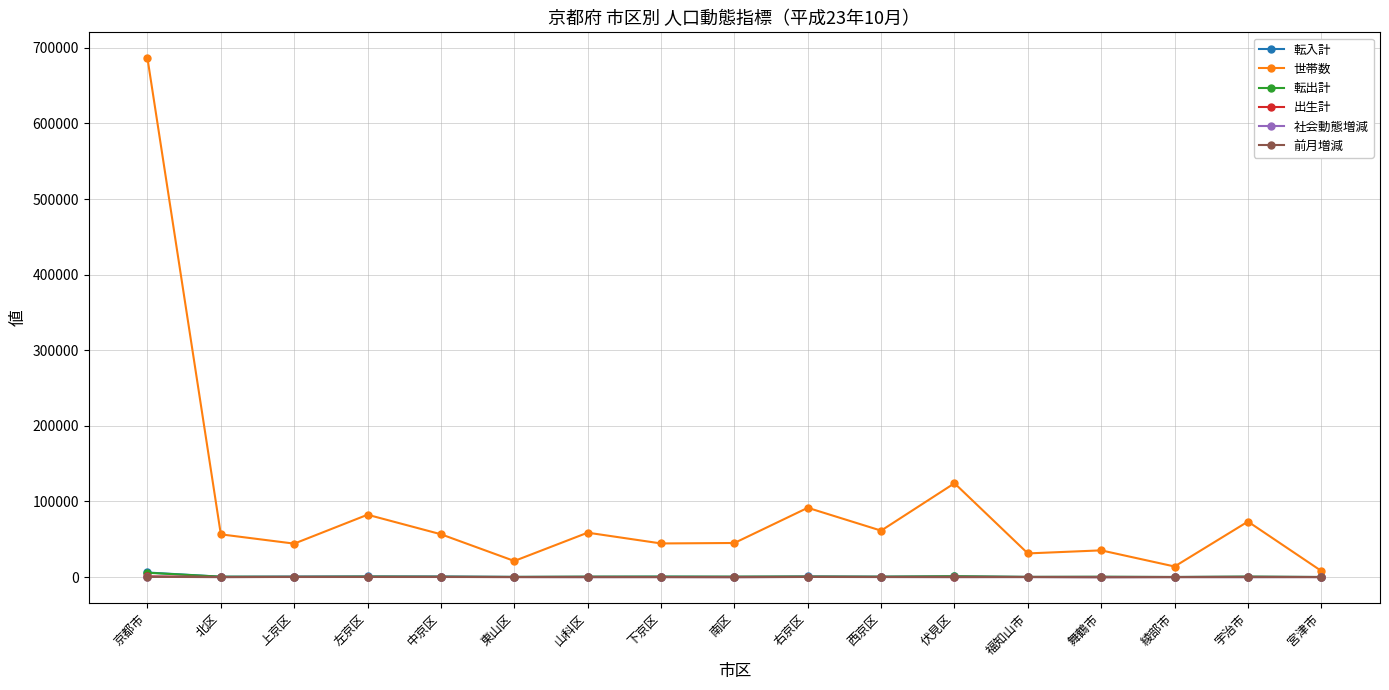

What position from the left is 下京区?

8